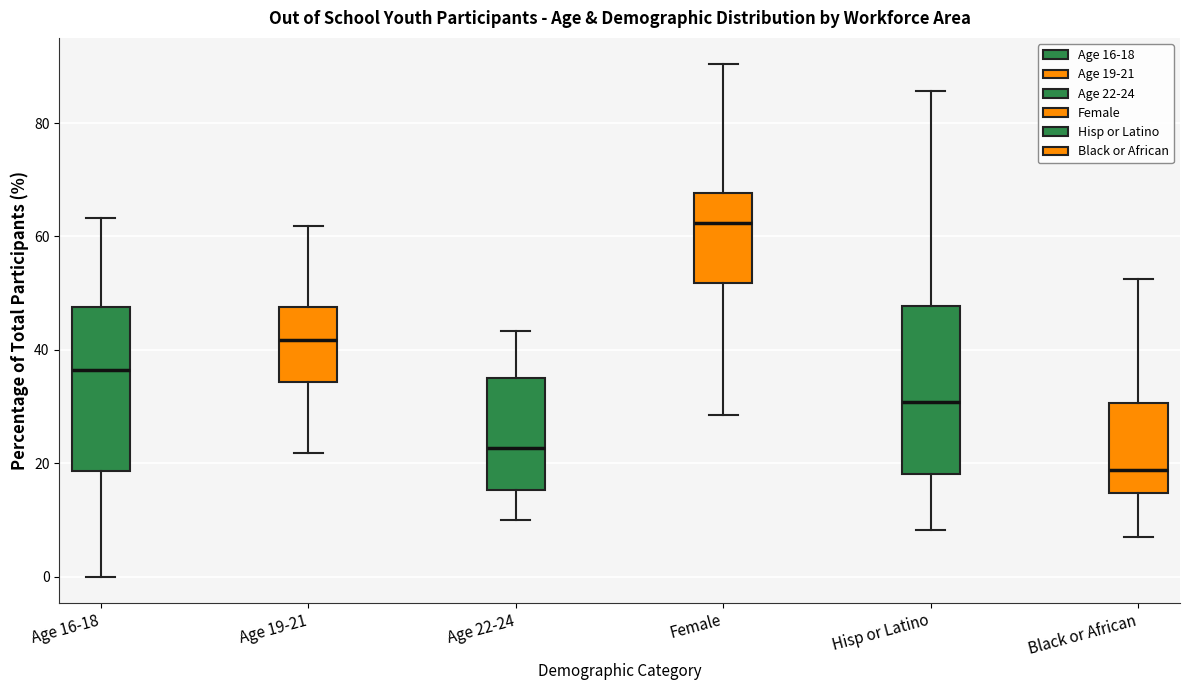

Reading left to right, read every box against the y-axis: the position of its median line, the range the box covers, and the ends of its whiskers. The values are not printed on the chart, so give them approximately, as read against the axis.

Age 16-18: median 36, box 18 to 48, whiskers 0 to 64
Age 19-21: median 42, box 34 to 48, whiskers 22 to 62
Age 22-24: median 22, box 16 to 36, whiskers 10 to 44
Female: median 62, box 52 to 68, whiskers 28 to 90
Hisp or Latino: median 30, box 18 to 48, whiskers 8 to 86
Black or African: median 18, box 14 to 30, whiskers 8 to 52